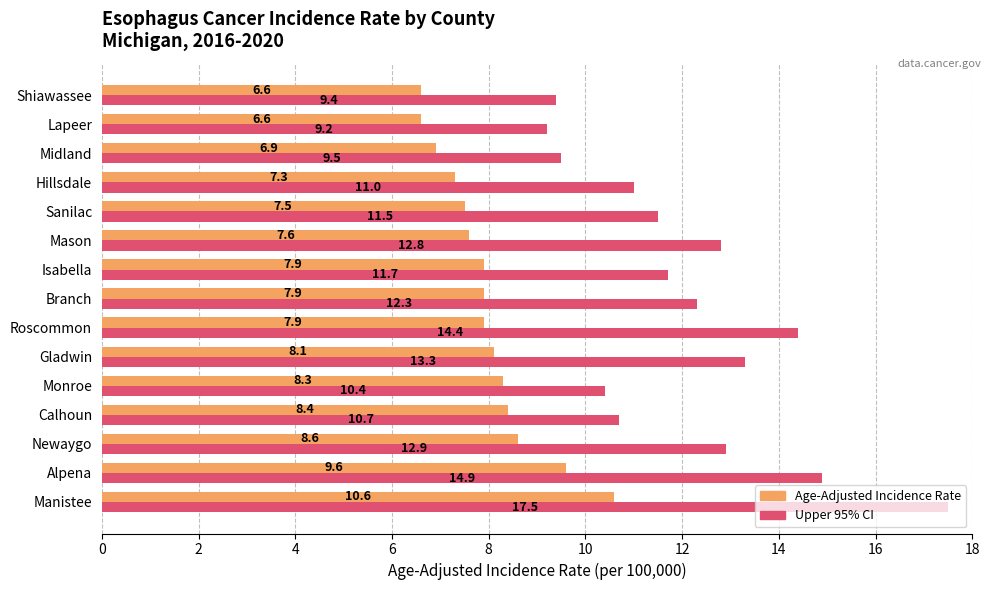

What is the smallest value displayed?

6.6